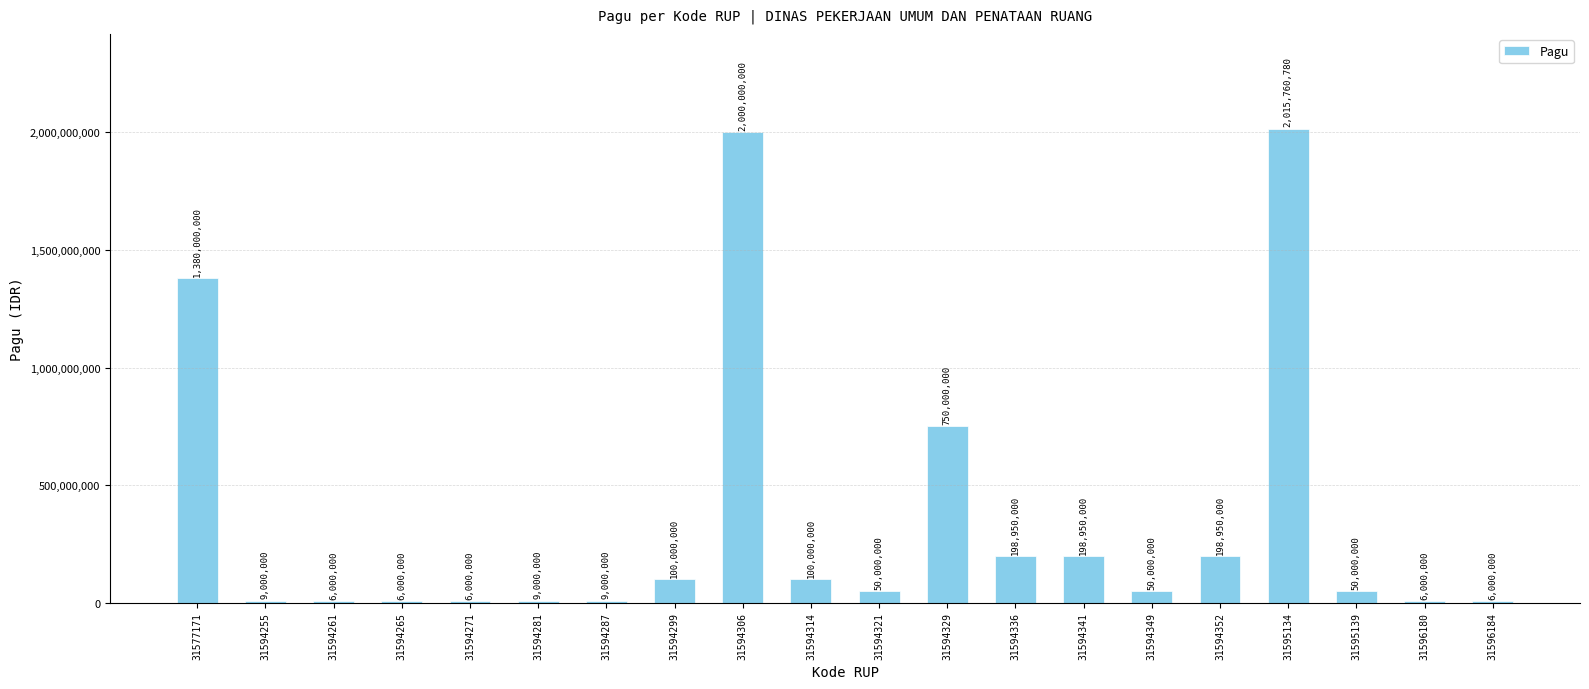

How many categories are shown in the chart?

20